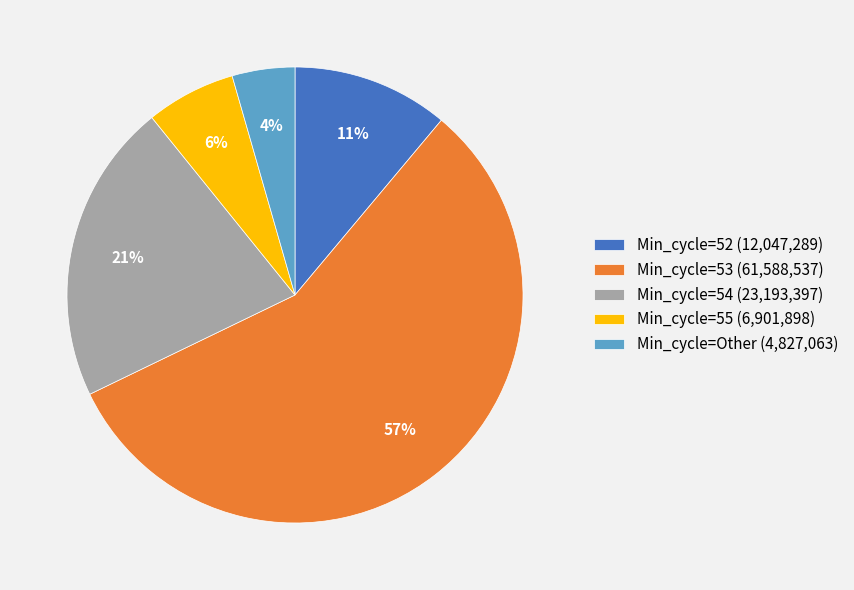

How many slices are in this pie chart?

5